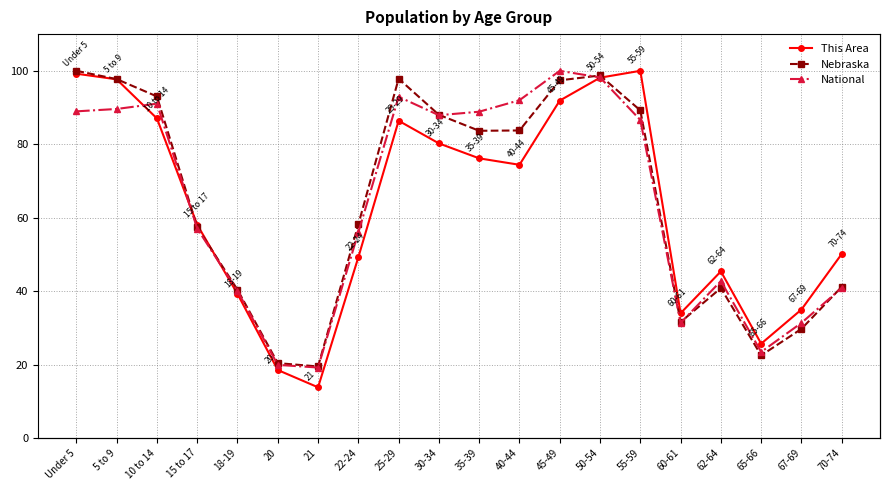

Which series has the largest range (max minus min)?

This Area